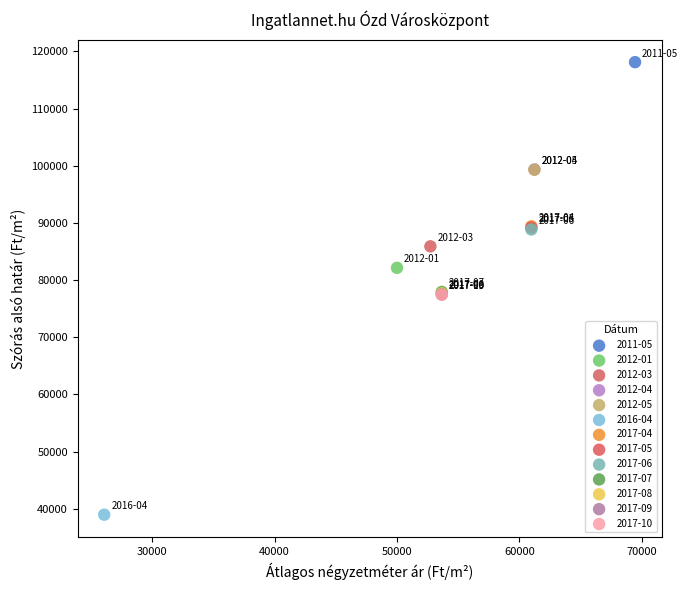

What are all the series names shown in the legend?

2011-05, 2012-01, 2012-03, 2012-04, 2012-05, 2016-04, 2017-04, 2017-05, 2017-06, 2017-07, 2017-08, 2017-09, 2017-10